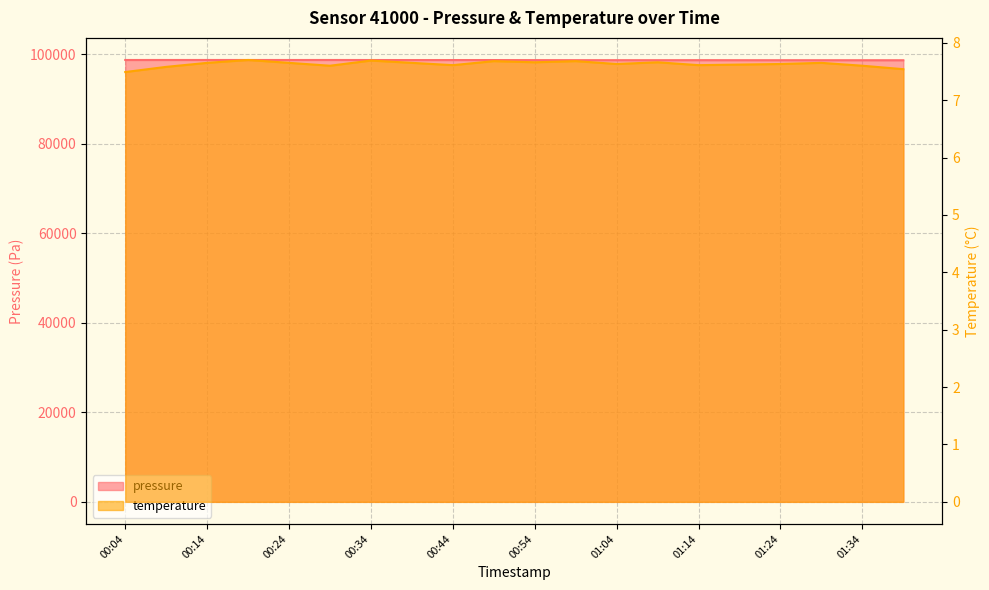

Between 00:44 and 01:39, which series saw the biggest shift?

pressure